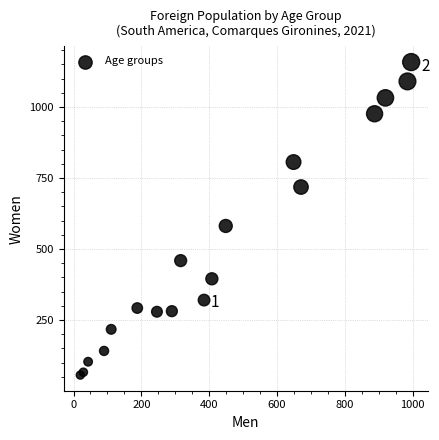

What Y value in the scatter plot is closest to 607?

581